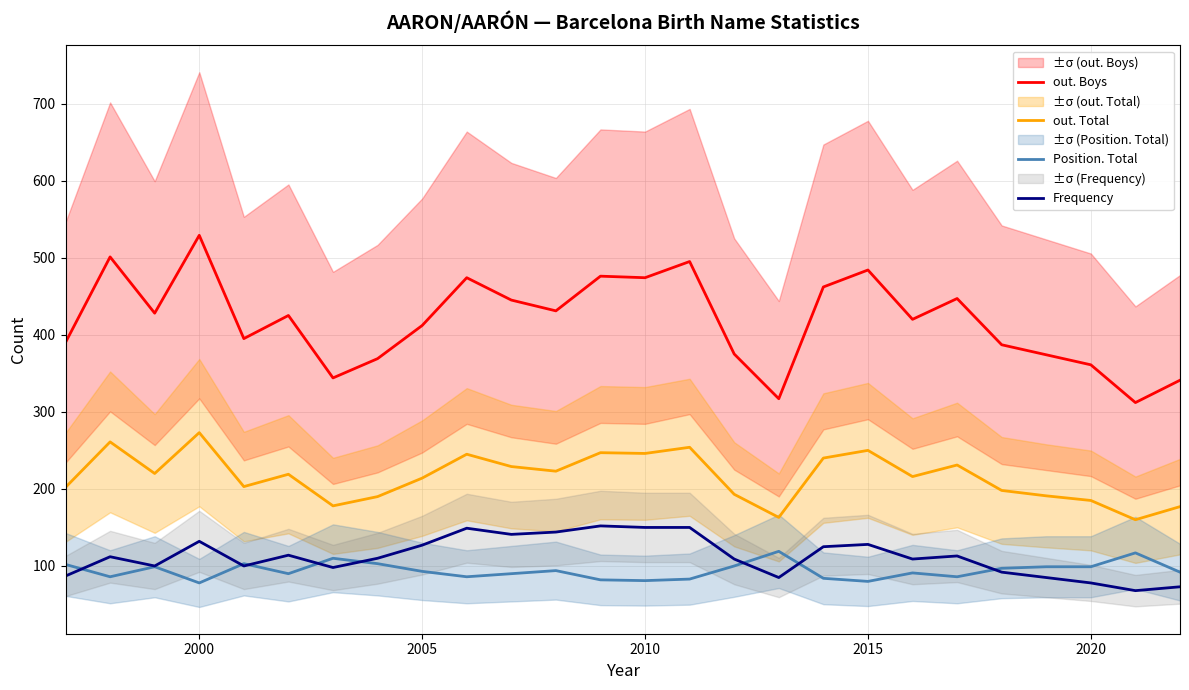

What is the lowest value of the out. Boys series?

312